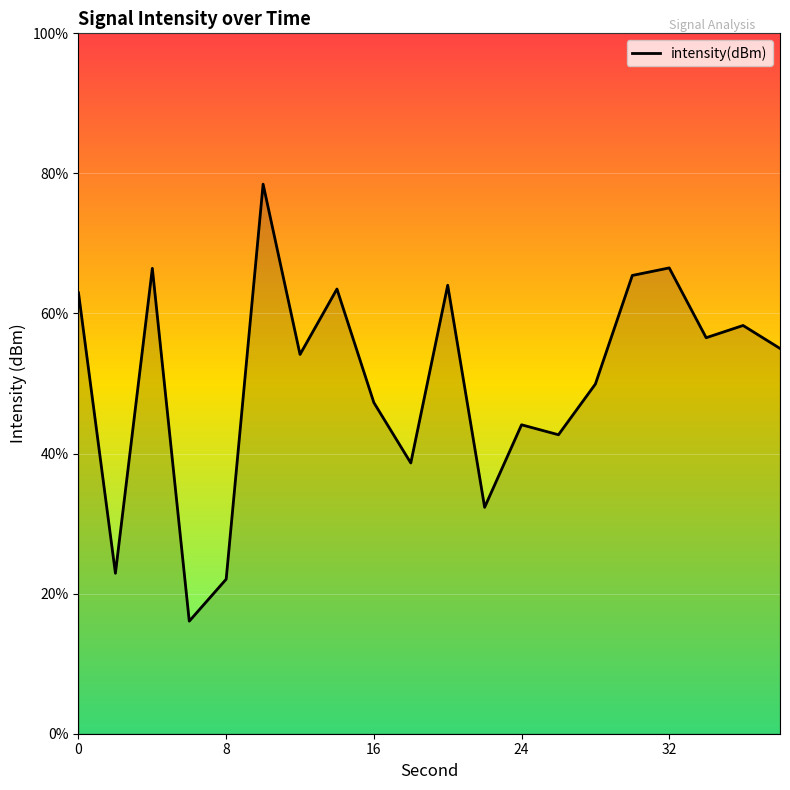

Reading left to right, list all the values displayed in this chart.

0=-118.0	2=-128.8	4=-117.1	6=-130.7	8=-129.0	10=-113.8	12=-120.4	14=-117.9	16=-122.2	18=-124.6	20=-117.7	22=-126.3	24=-123.1	26=-123.5	28=-121.5	30=-117.3	32=-117.0	34=-119.7	36=-119.3	38=-120.1